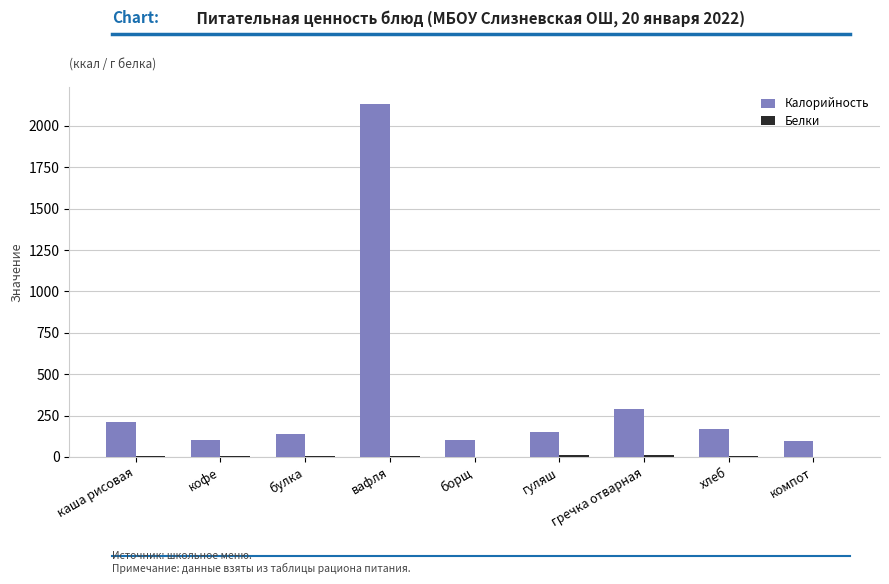

At which category is the sum across all series the highest?

вафля